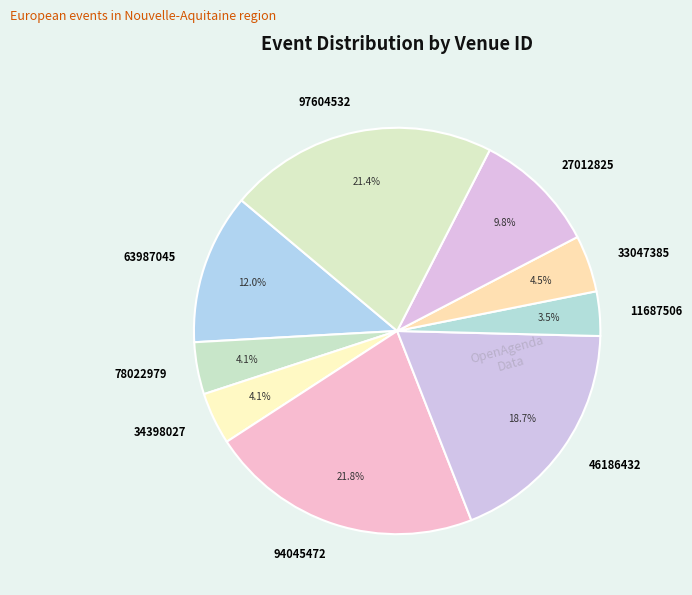

Between 63987045 and 94045472, which is larger?

94045472